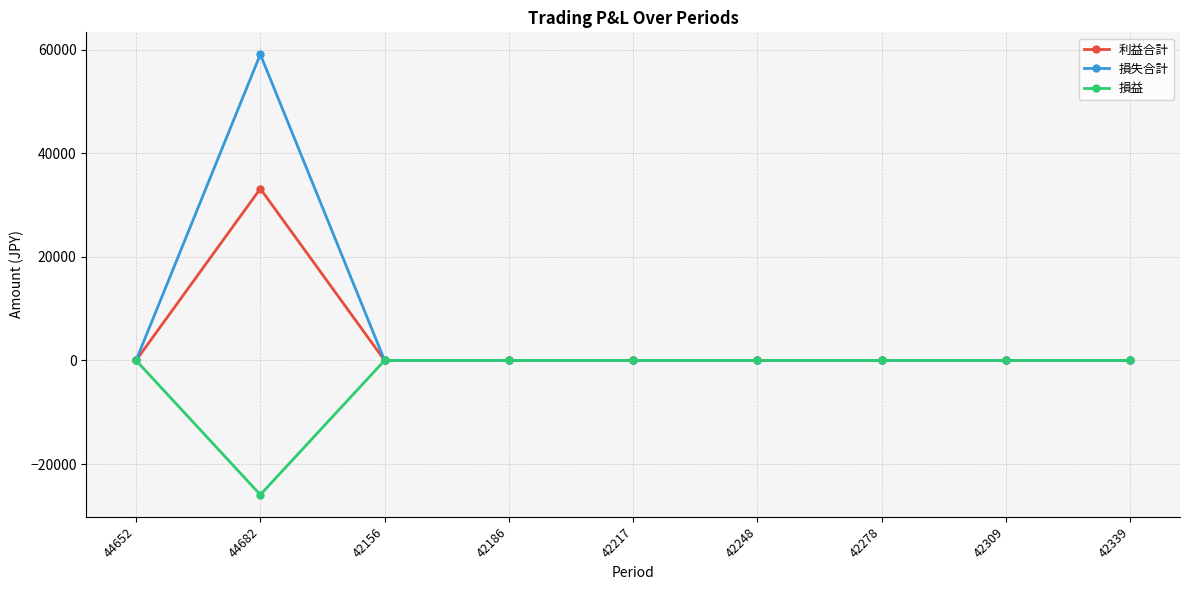

What is the label of the 3rd point from the right?

42278